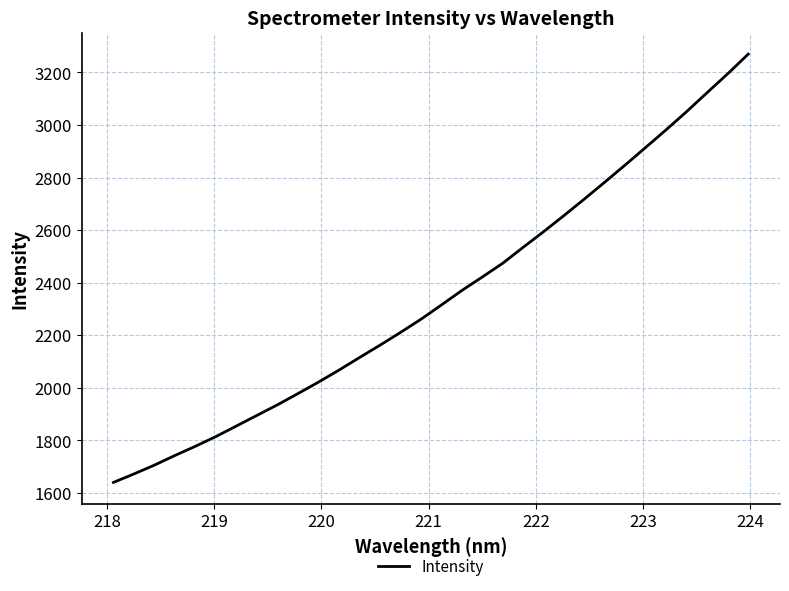

What is the maximum value shown in the chart?

3269.8